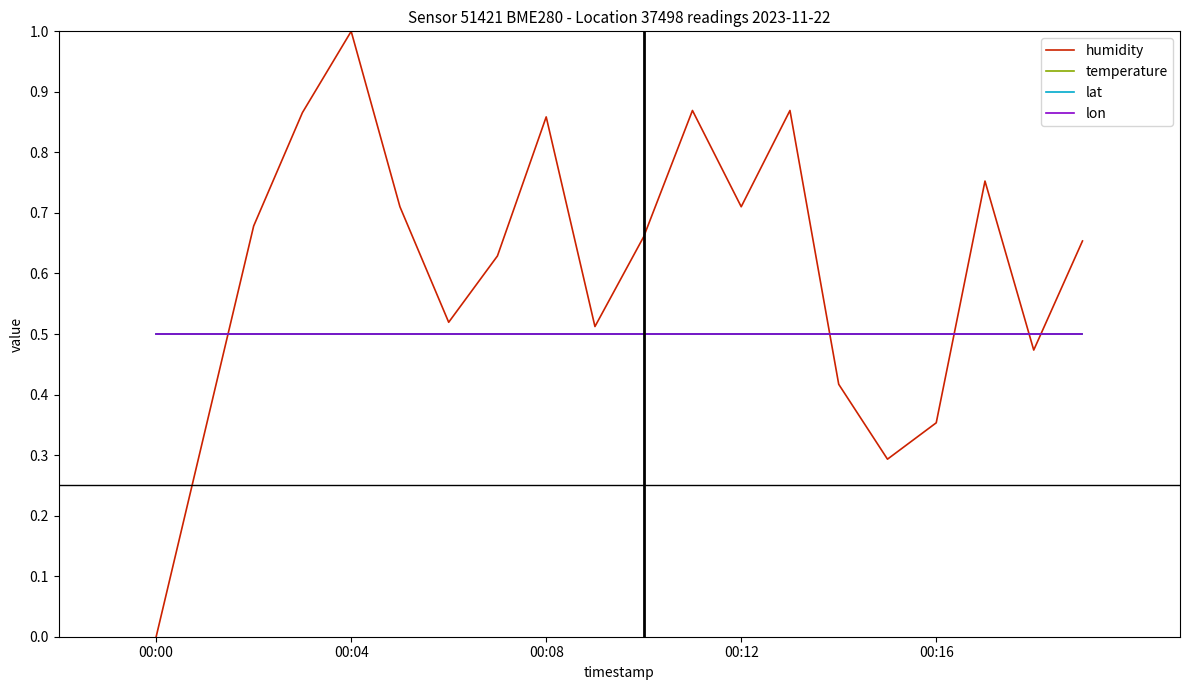

Does the chart have visible grid lines?

No